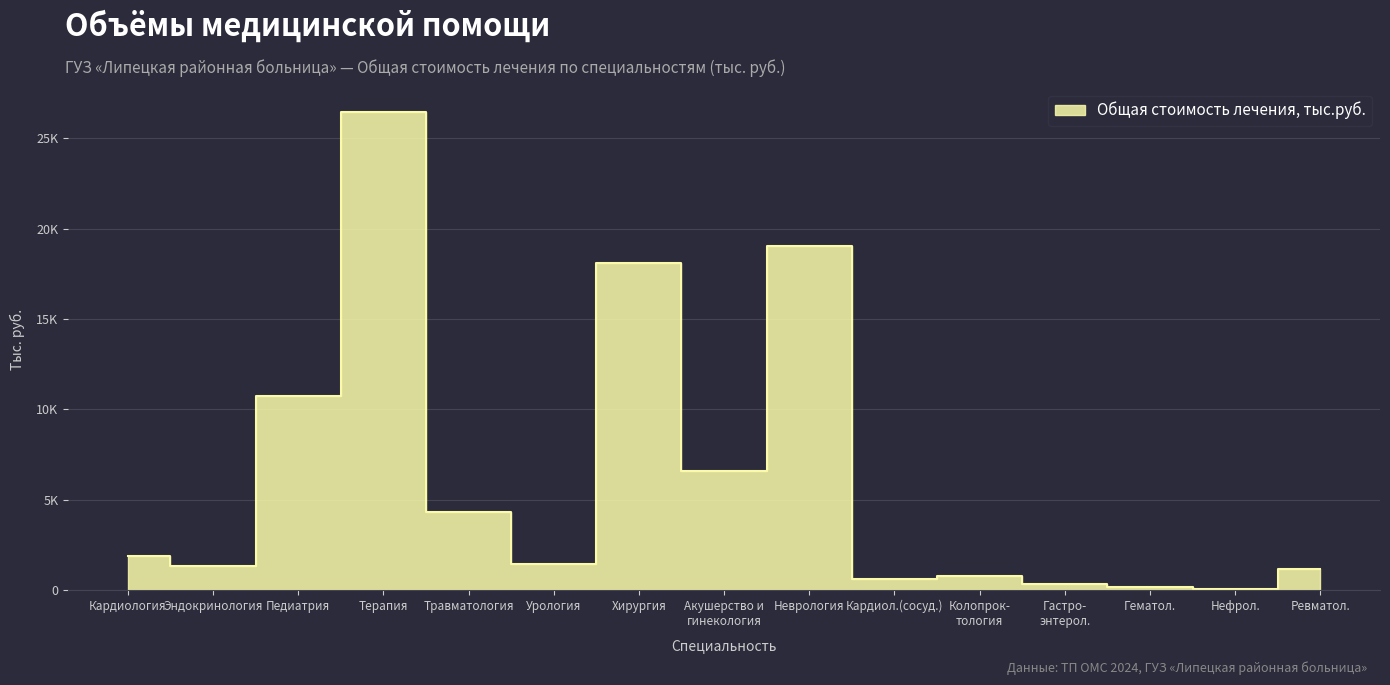

At which label is the value closest to 13258?

Педиатрия